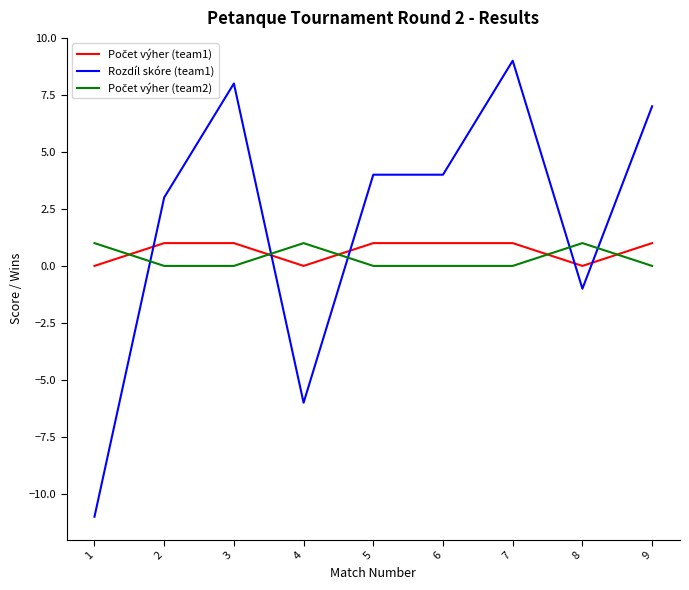

What is the spread (max minus min) of values at 6?

4